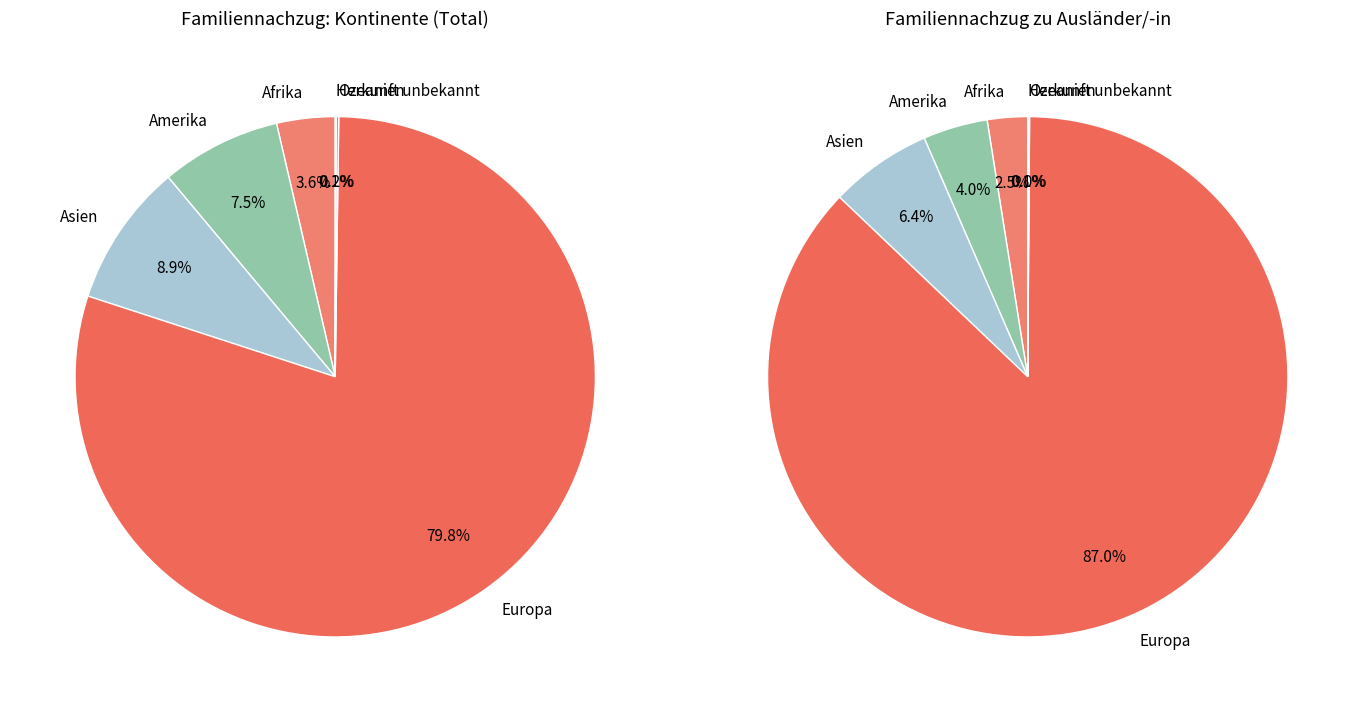

Rank the categories by value from lowest to highest.

Herkunft unbekannt, Ozeanien, Afrika, Amerika, Asien, Europa